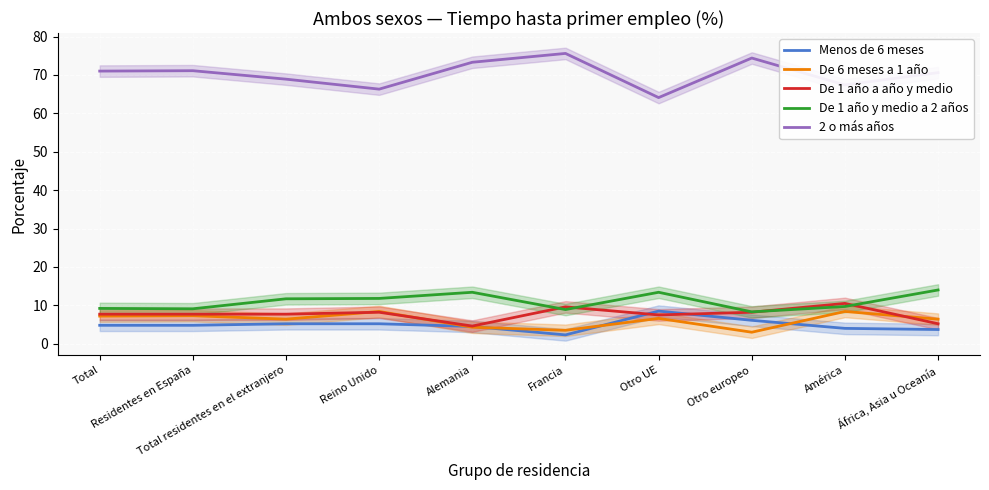

True or false: 2 o más años has a value of 73.3 at Alemania.

True